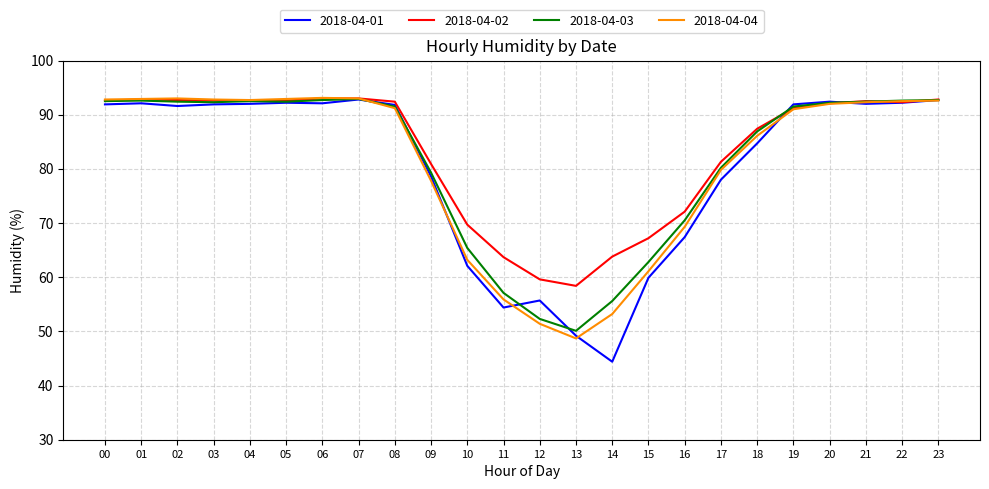

Which series has the widest spread of values?

2018-04-01